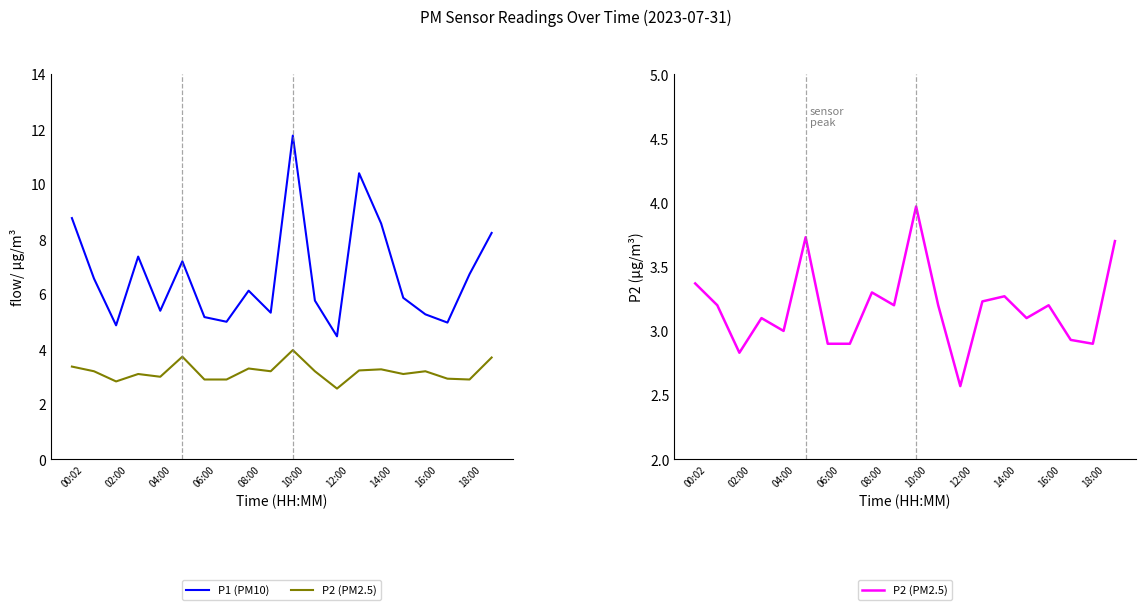

At how many categories does at least one series exceed 7?

7